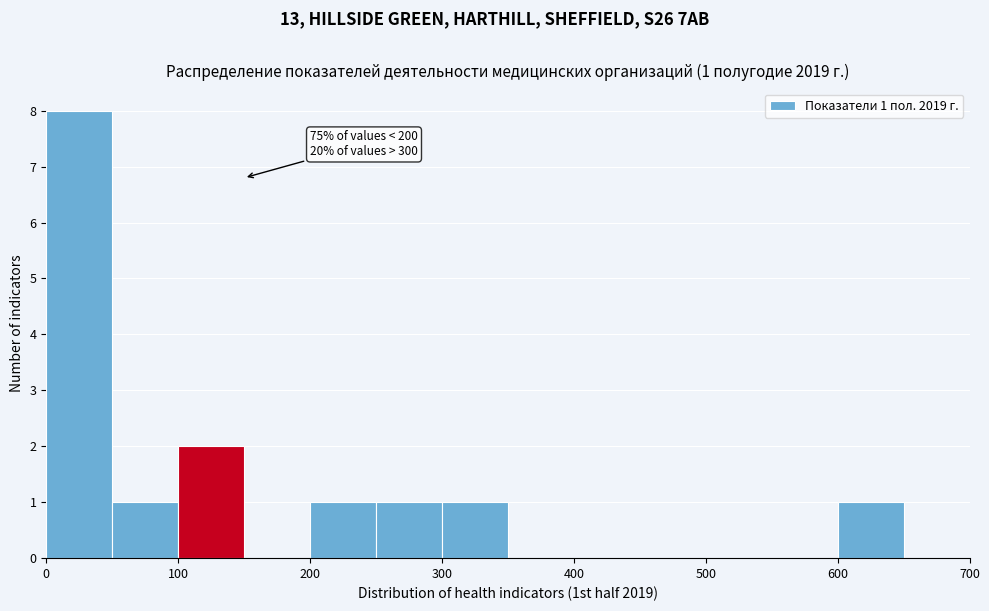

Over which range of the x-axis is the bar tallest?

0 to 50